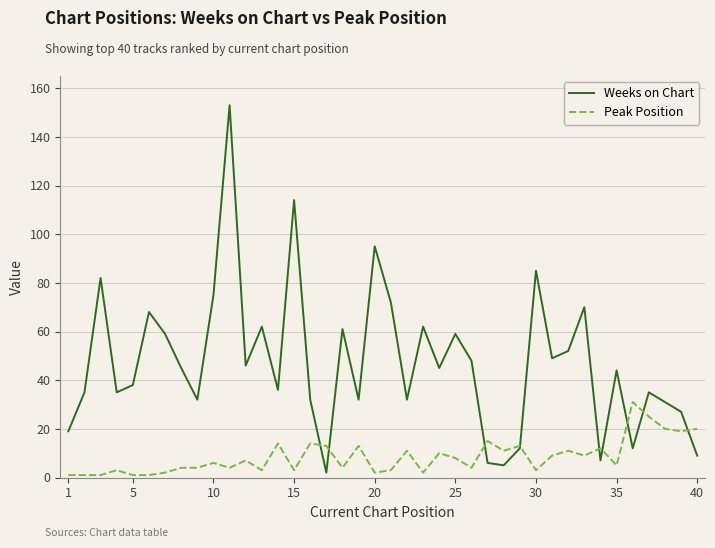

True or false: Weeks on Chart has more than 0 points higher than both neighbors.

True